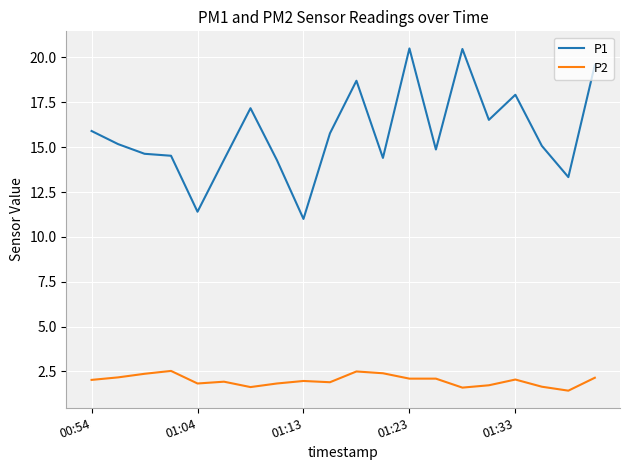

Does the chart have visible grid lines?

Yes